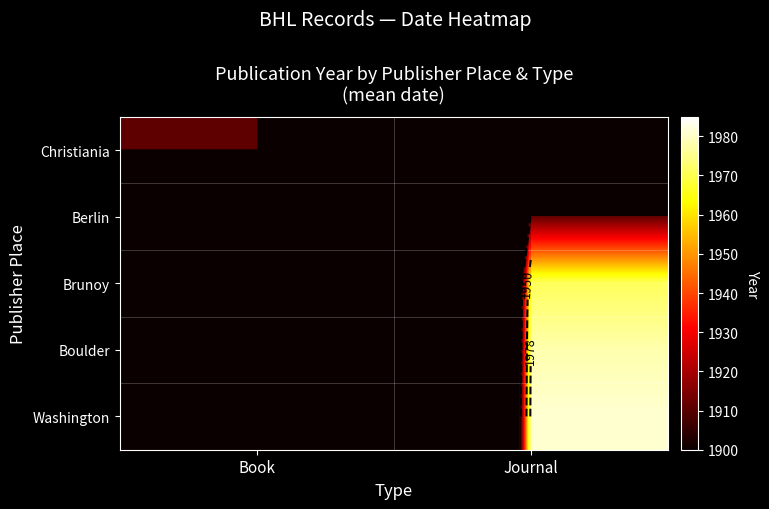

Rank the categories by Berlin value from lowest to highest.

Book, Journal